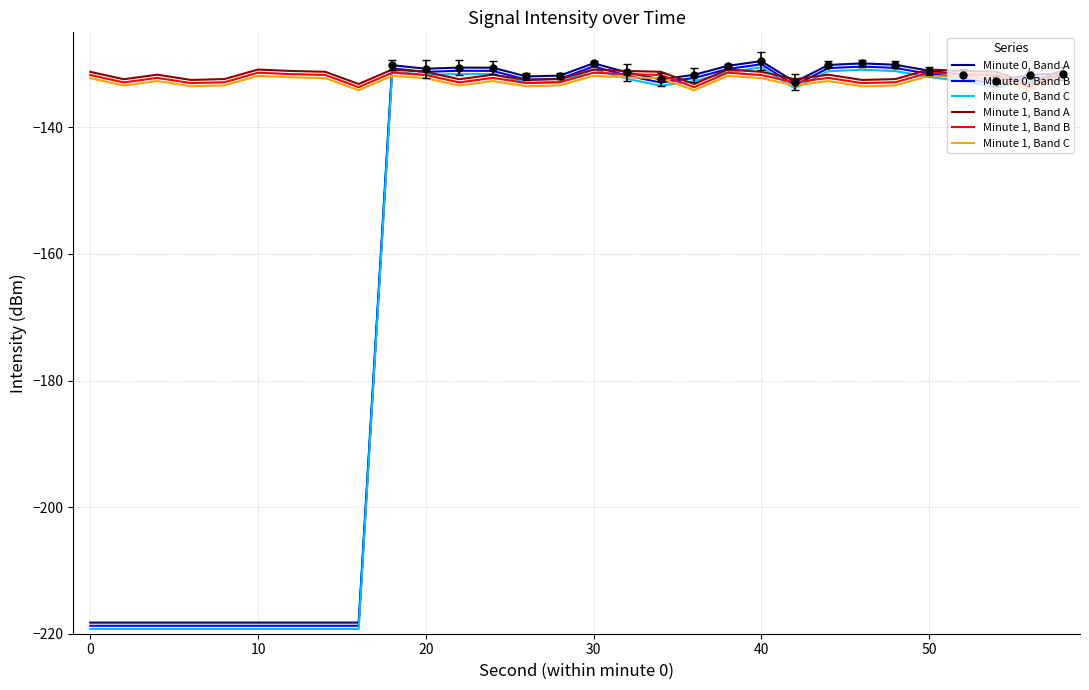

True or false: Minute 1, Band B has more than 2 interior local peaks.

True